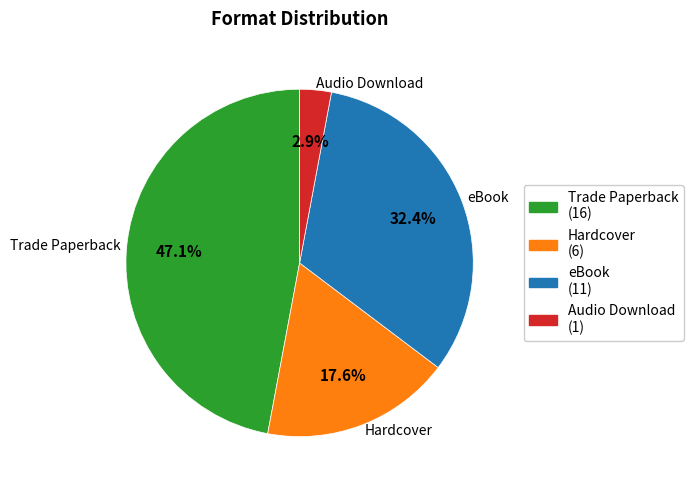

How many slices are in this pie chart?

4